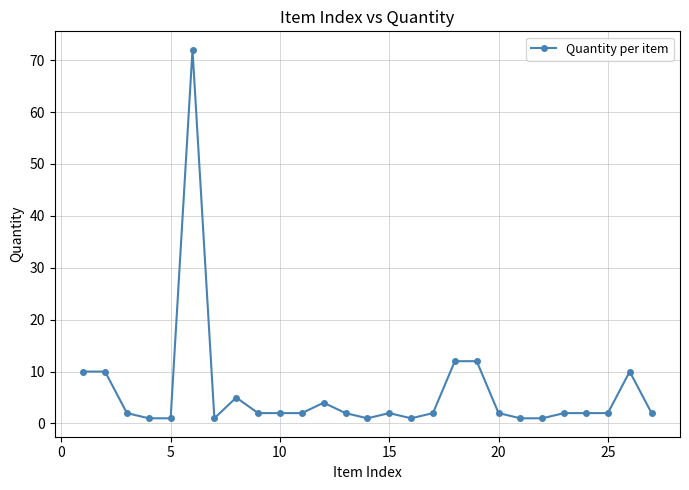

What is the sum of all values?

166